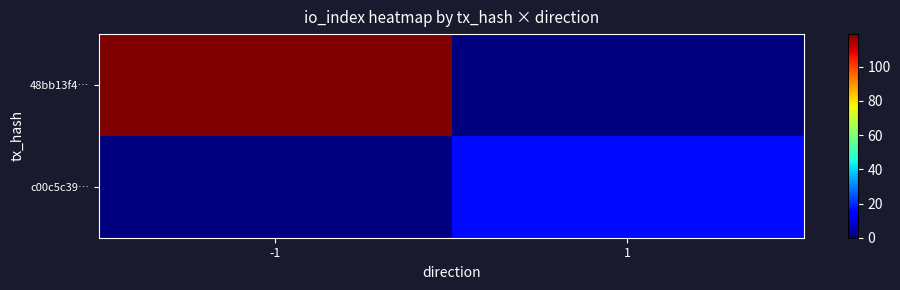

List the series in order of their peak value, lowest first.

c00c5c39…, 48bb13f4…